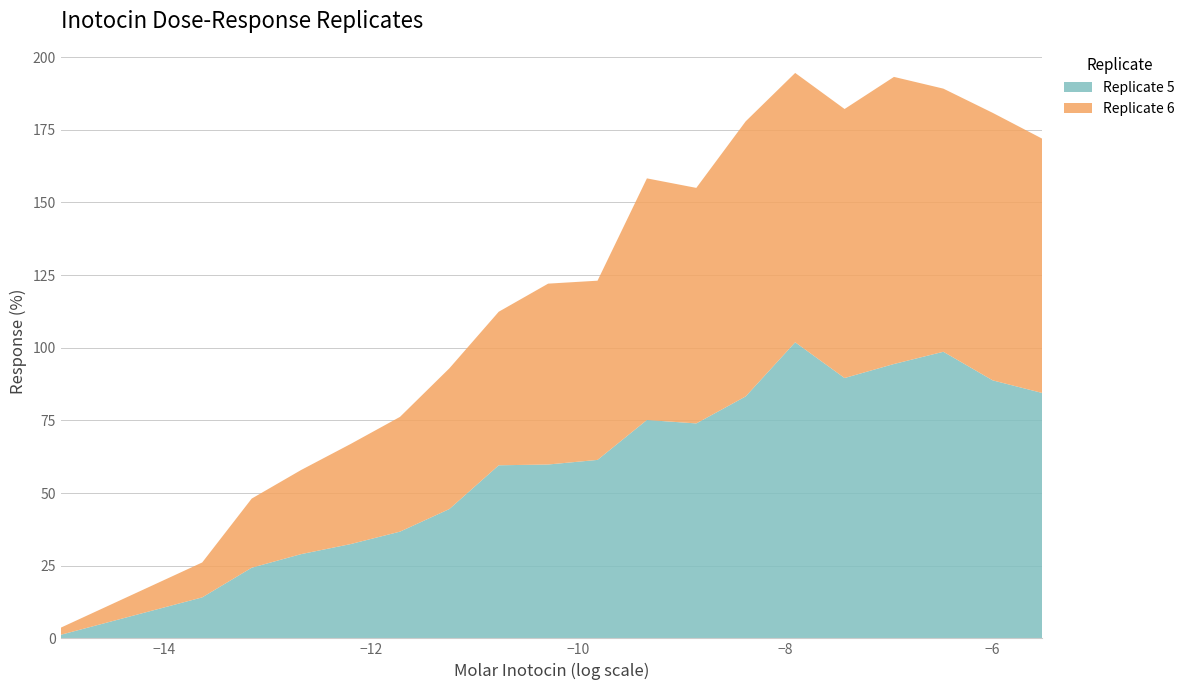

Does the chart have visible grid lines?

Yes